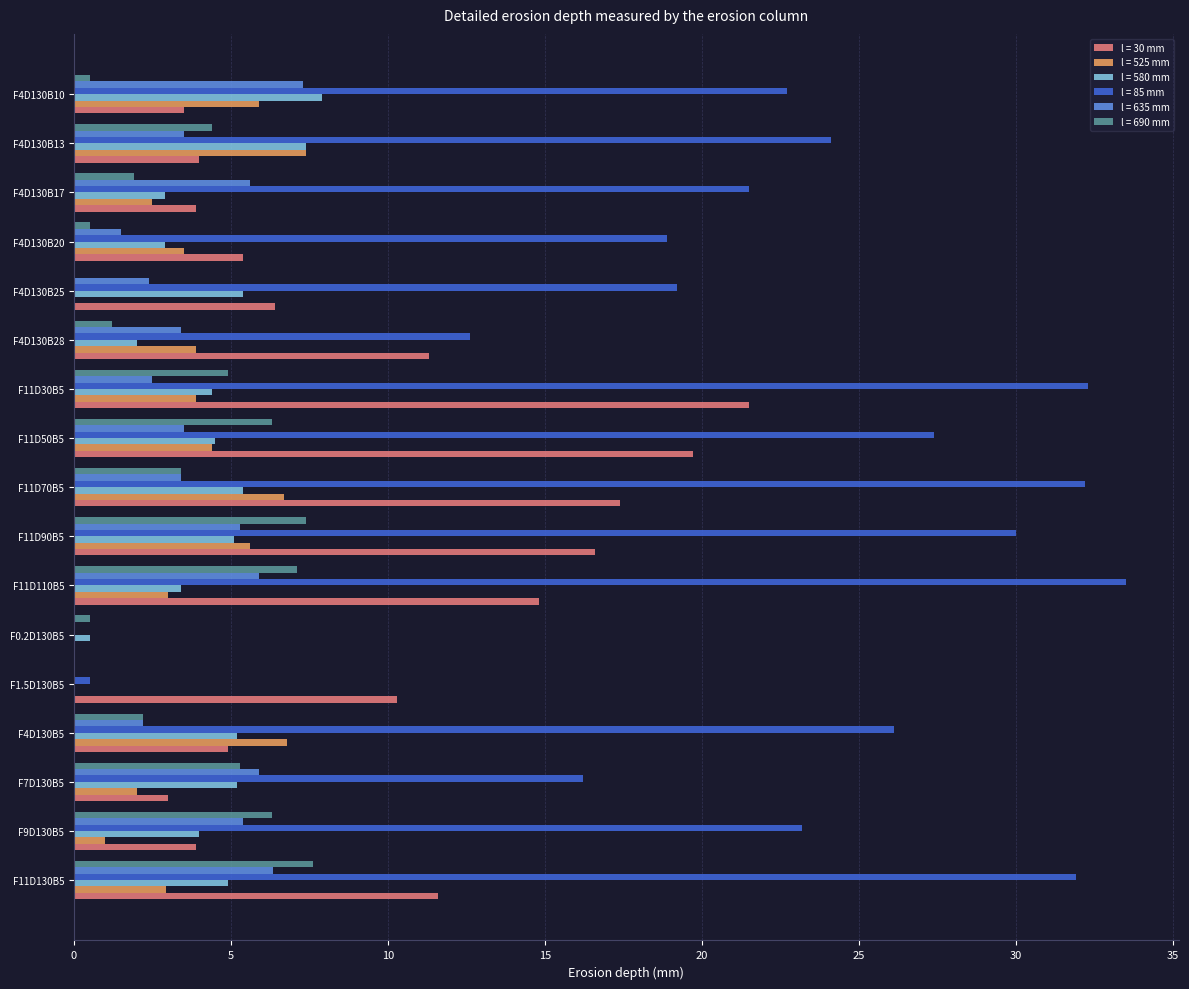

How many distinct data groups are displayed?

6